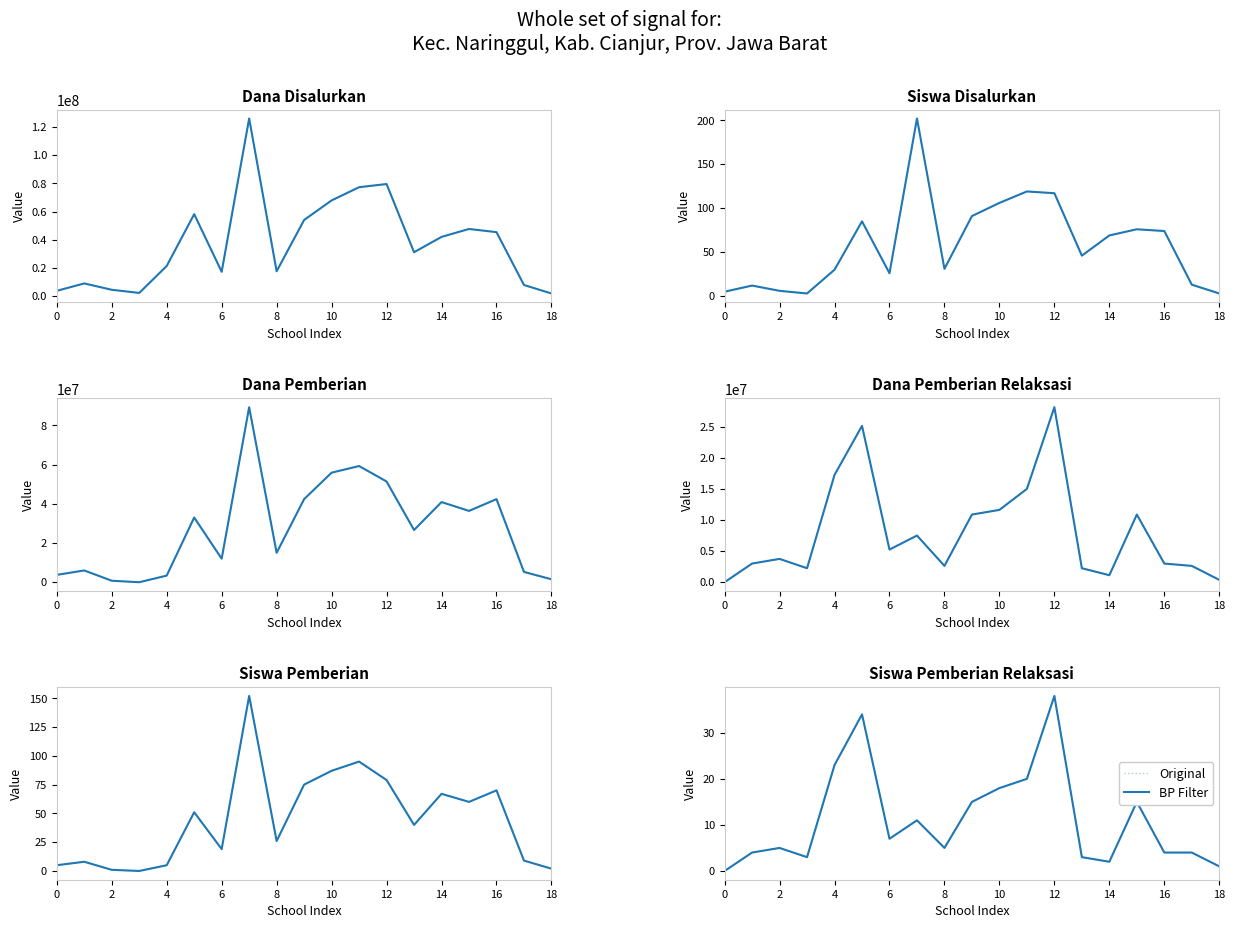

What is the maximum value for Original?

38